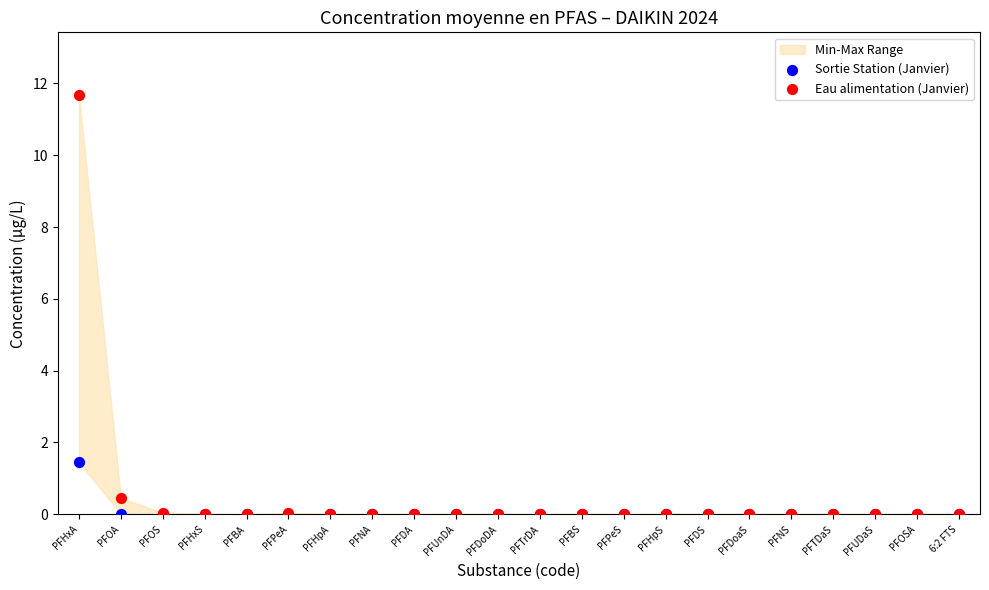

In the Eau alimentation (Janvier) series, what Y value is closest to 5?

0.5